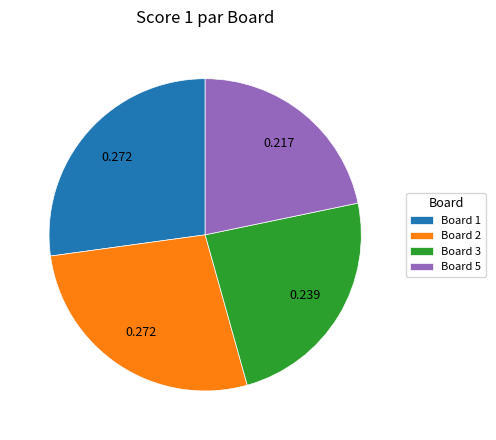

Is the sum of Board 5 and Board 3 greater than half?

No